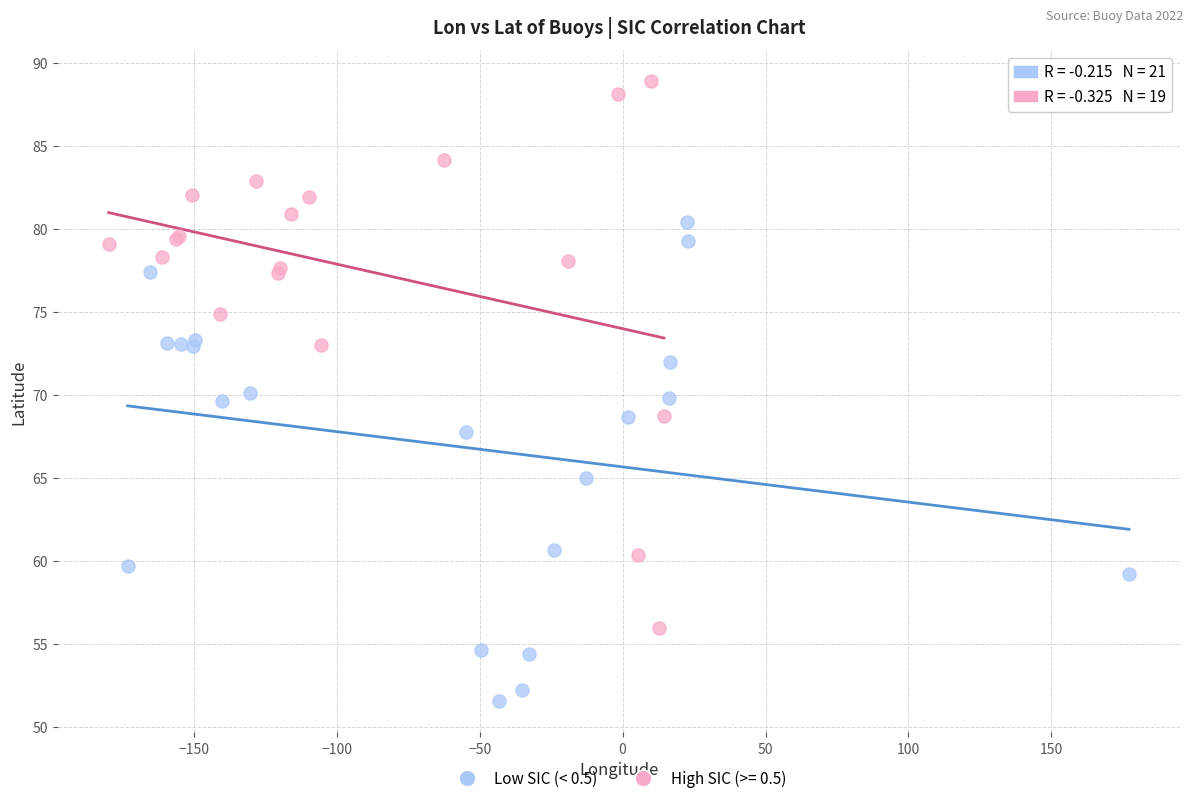

Which series reaches the maximum Y coordinate?

High SIC (>= 0.5)